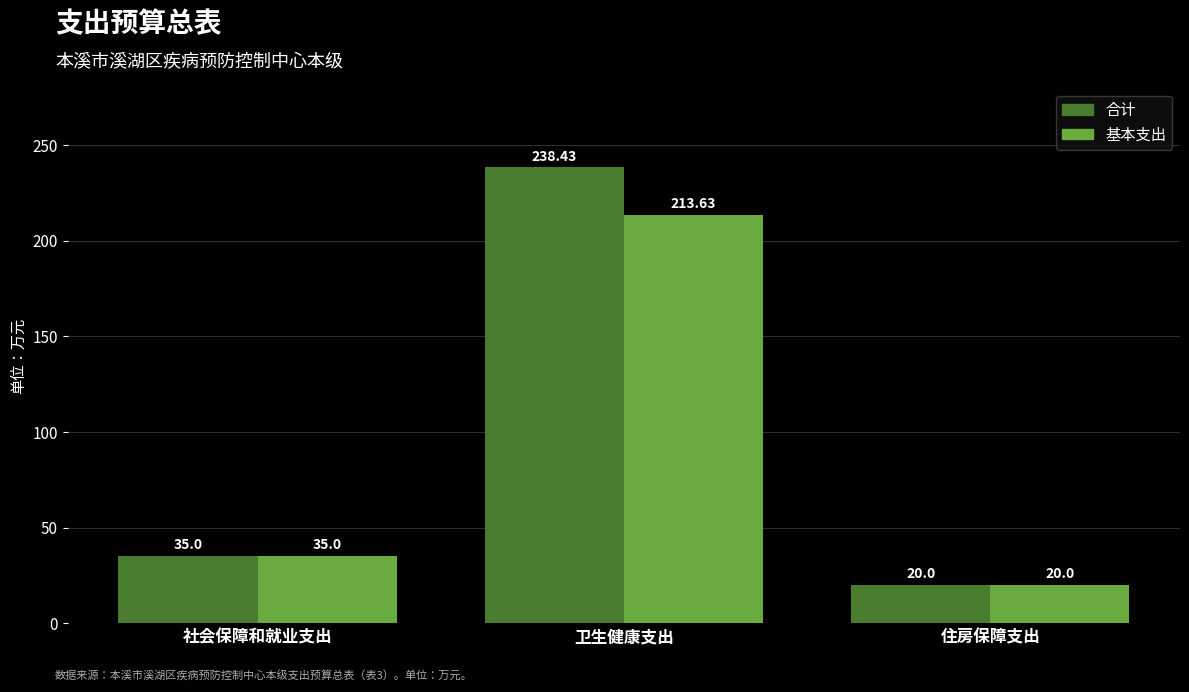

What is the value of the 基本支出 bar at the 1st from the left?

35.0